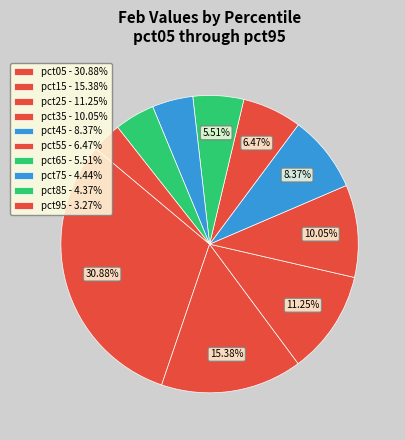

To the nearest percent, what is the combined percentage of pct15 and pct95?

19%